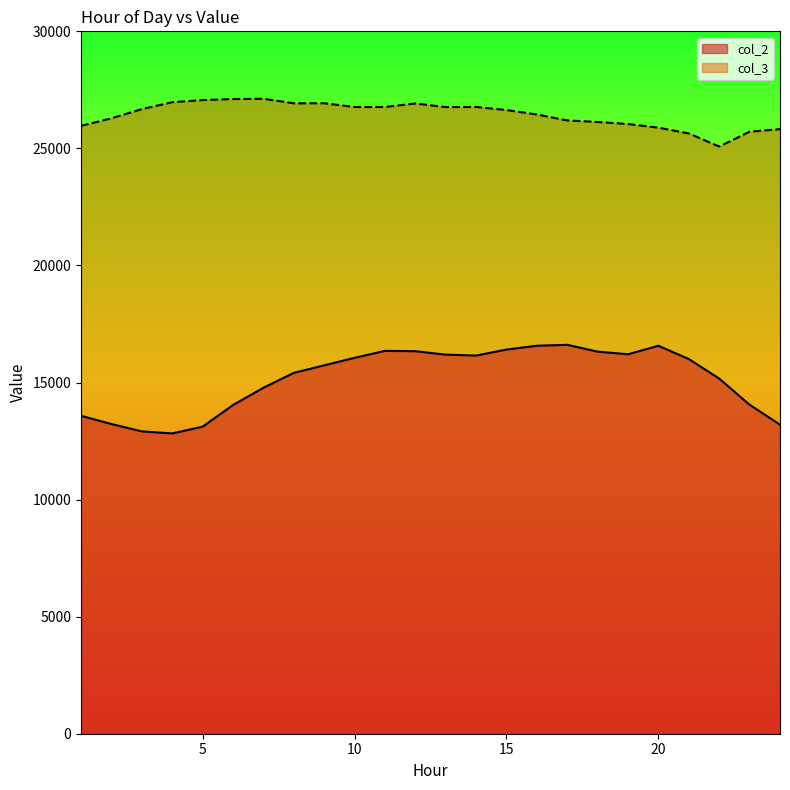

At which category does the chart reach its minimum across all series?

4